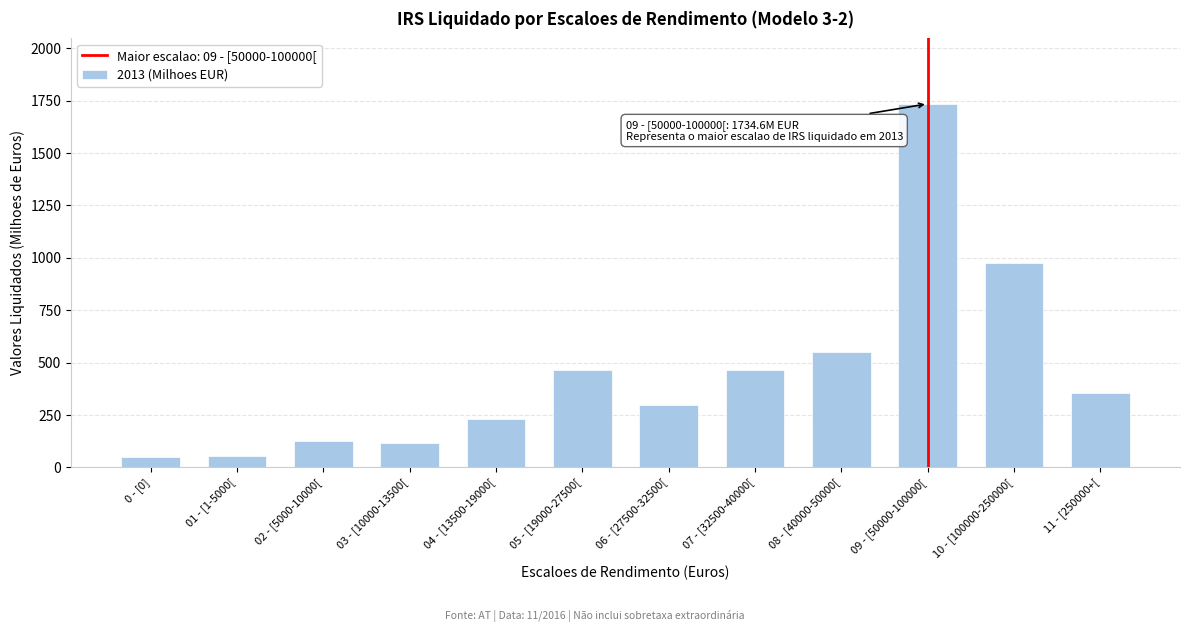

True or false: the data shows 466.6 at 11 - [250000+[.

False